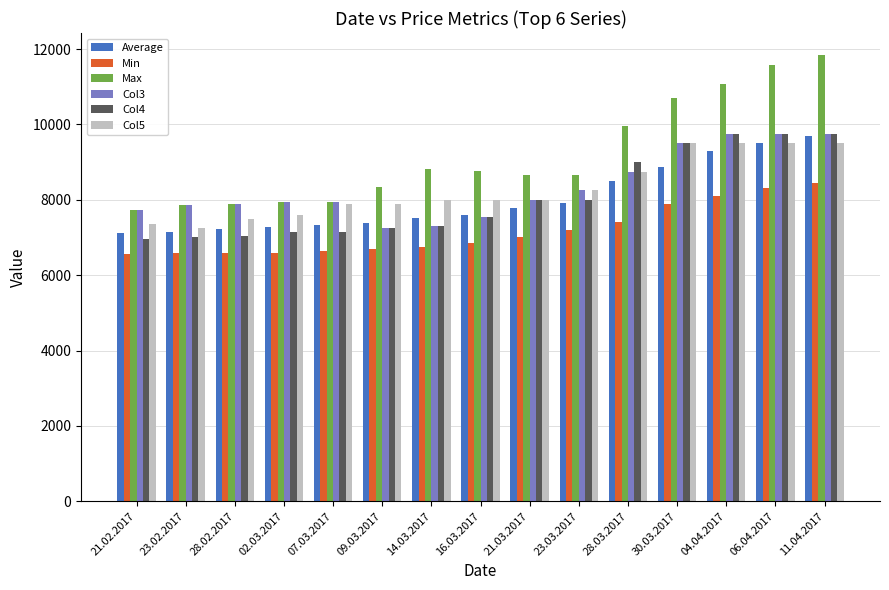

Read the Col3 value at 21.02.2017.

7736